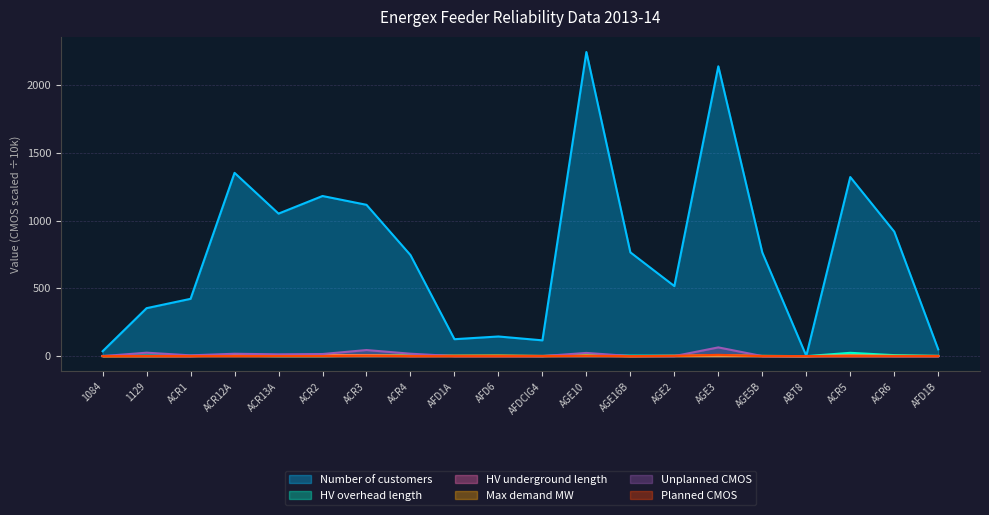

Where is HV underground length nearest to the value 3?

AGE2